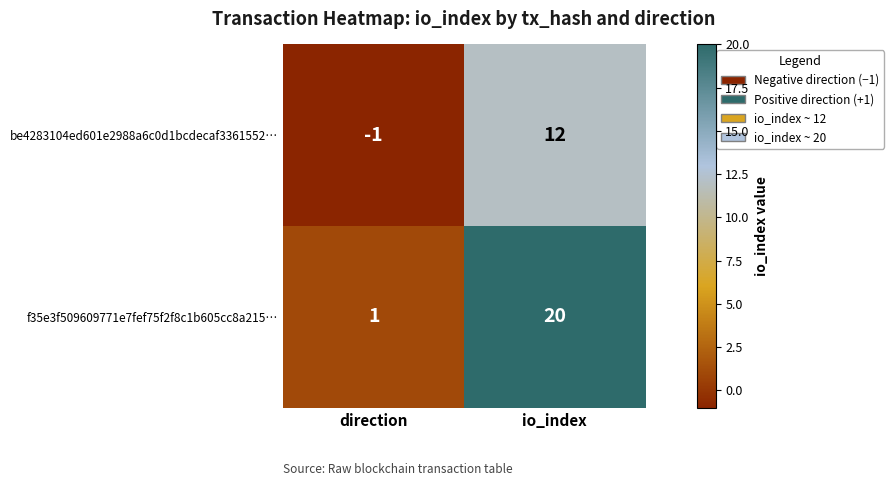

Between direction and io_index, which series saw the biggest shift?

f35e3f509609771e7fef75f2f8c1b605cc8a215…